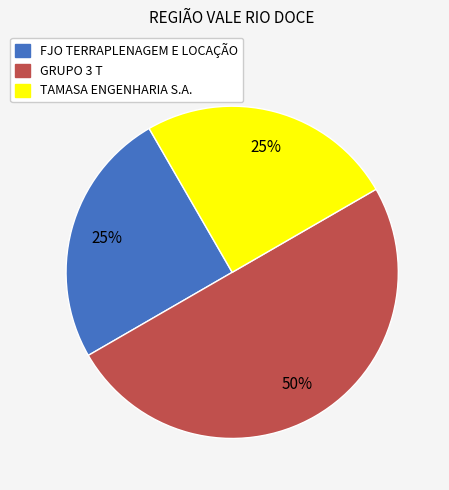

Between GRUPO 3 T and TAMASA ENGENHARIA S.A., which is larger?

GRUPO 3 T